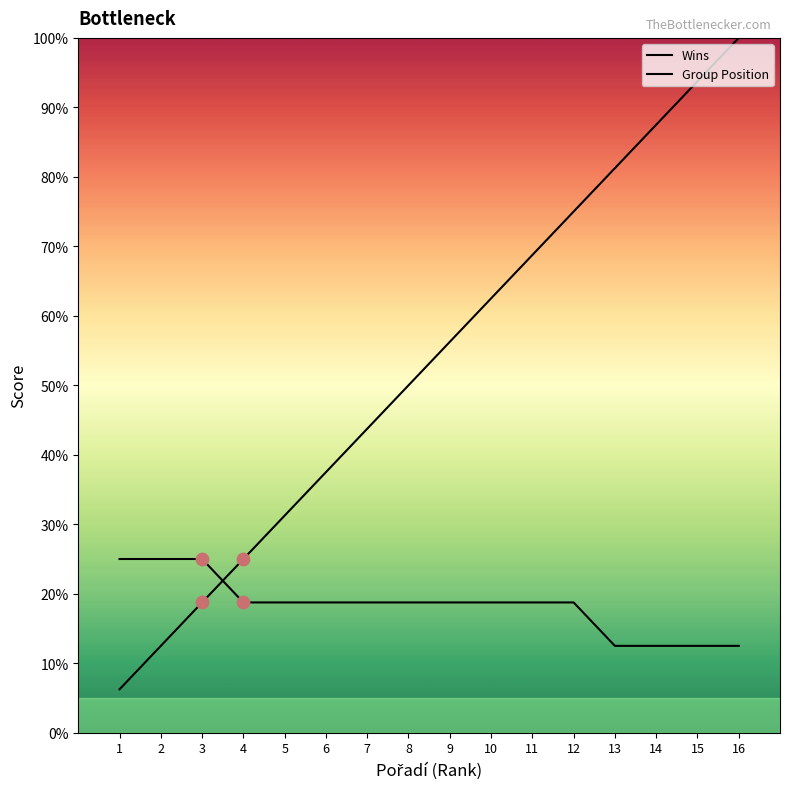

Is the value of Group Position at 10 greater than the value of Wins at 9?

Yes